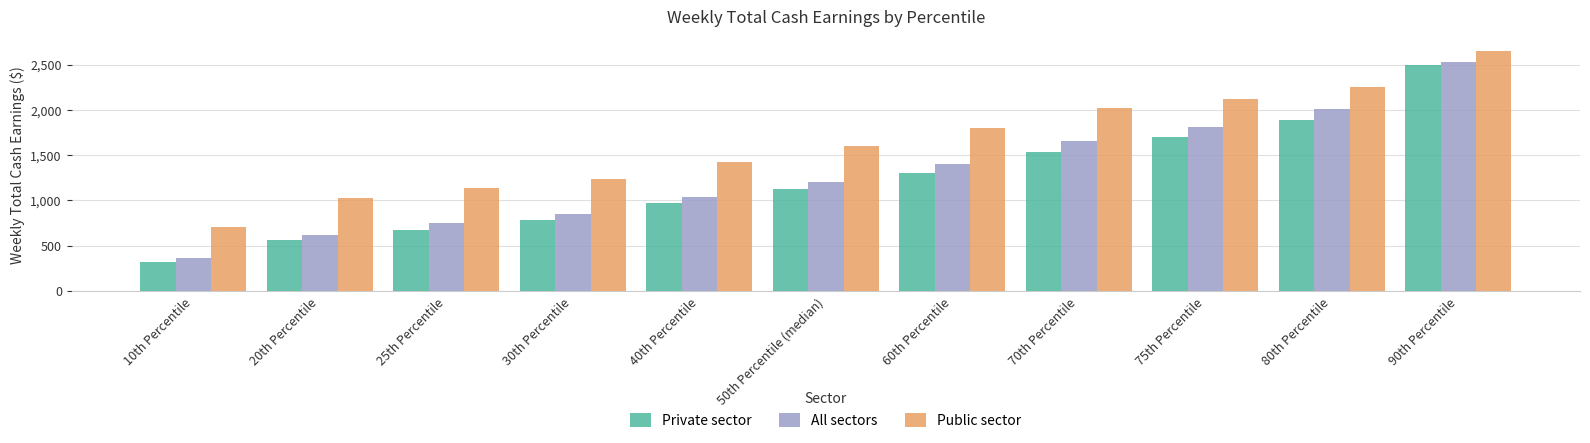

What is the value of the Public sector bar at the 6th from the left?

1605